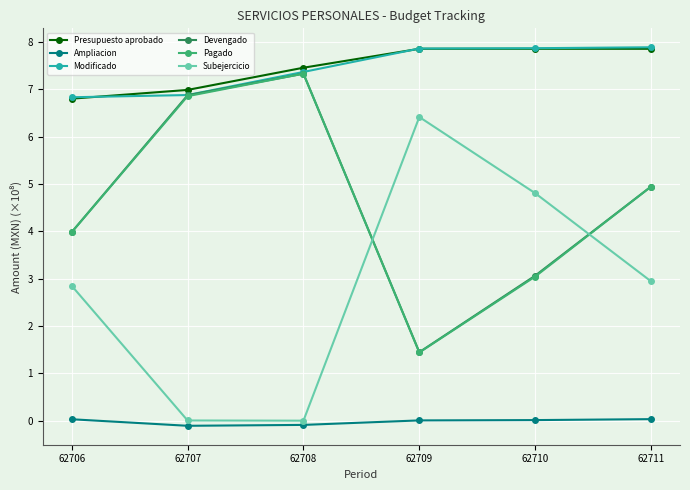

How many times do Presupuesto aprobado and Modificado cross each other?

2